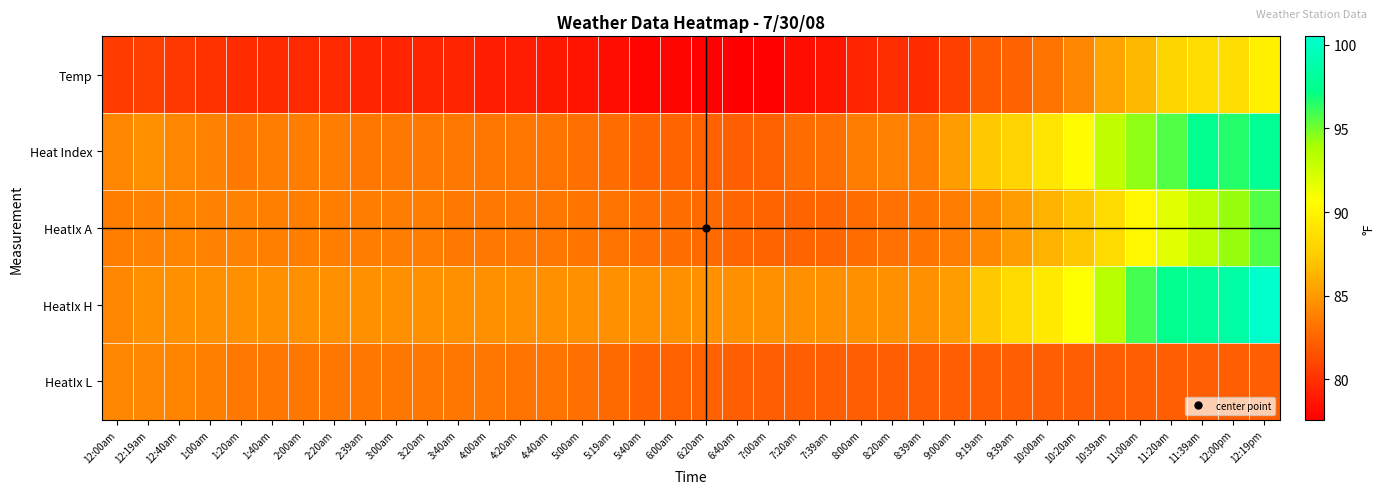

What is the minimum value shown in the chart?

77.6